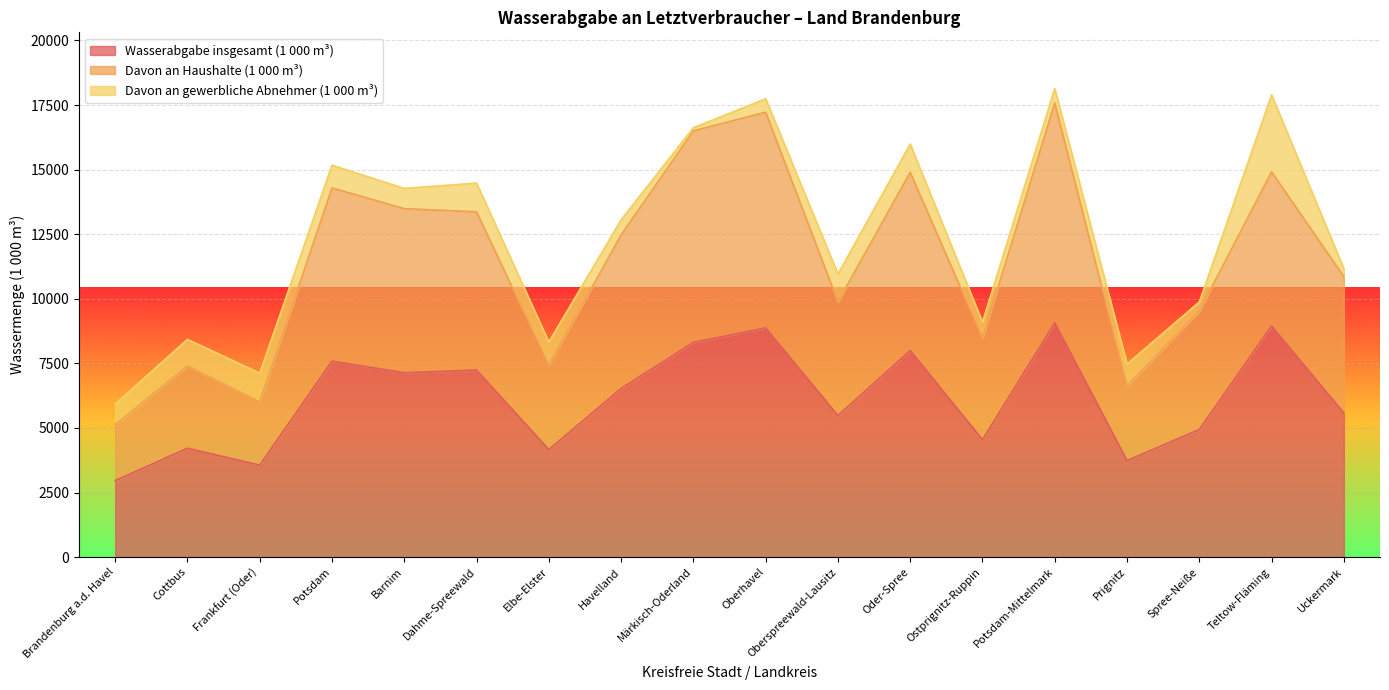

What is the total value across all series at Oberspreewald-Lausitz?

10958